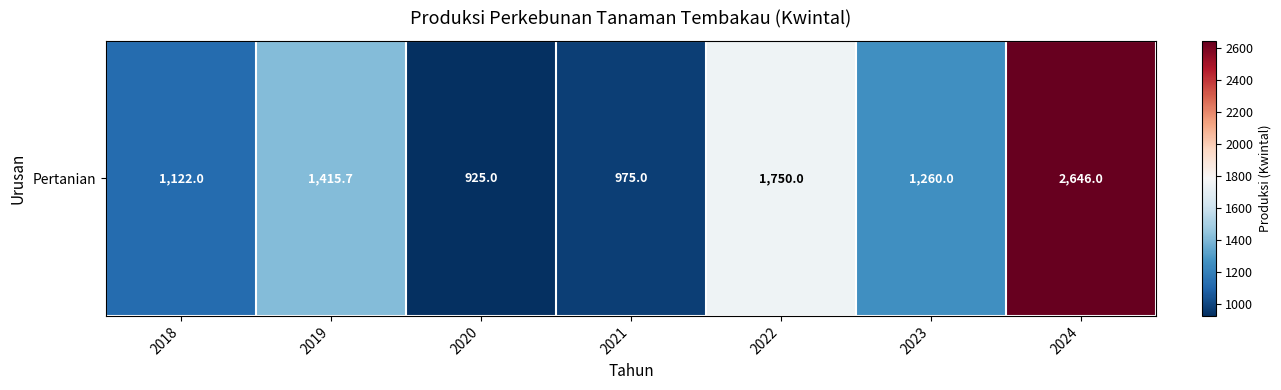

Reading left to right, extract all data points from this chart.

1122.0	1415.7	925.0	975.0	1750.0	1260.0	2646.0